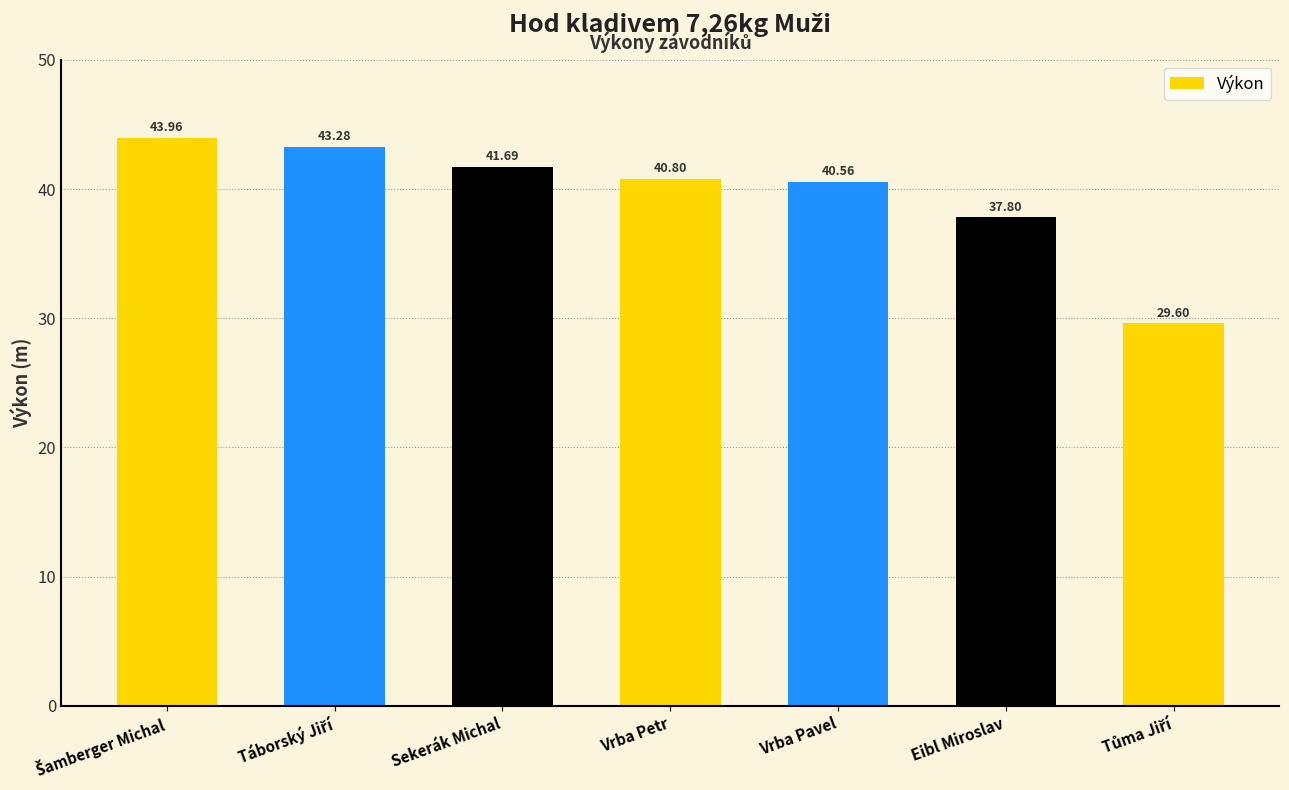

At which label is the value closest to 36?

Eibl Miroslav